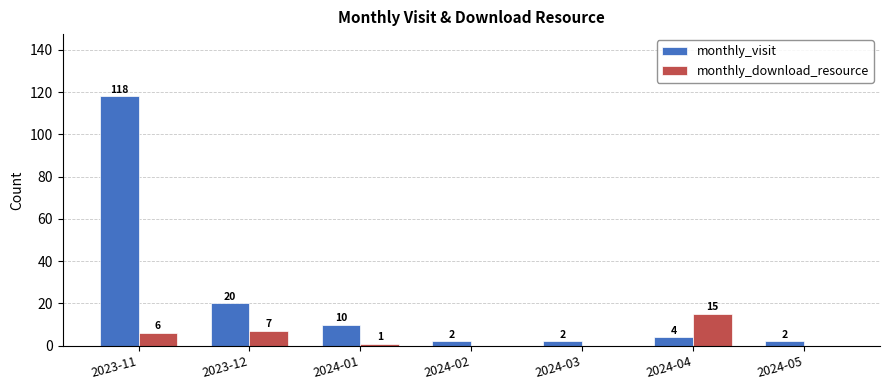

The value of monthly_visit at 2024-05 is 2. True or false?

True